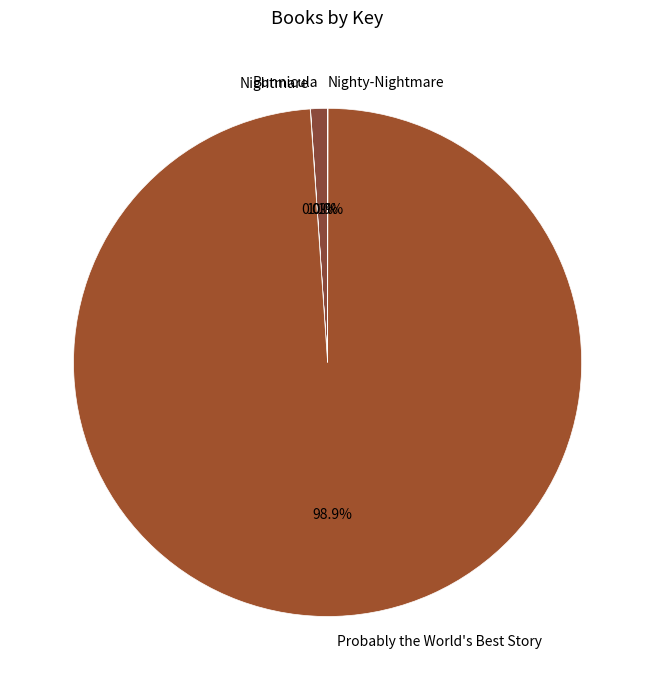

Which slice is the largest?

Probably the World's Best Story